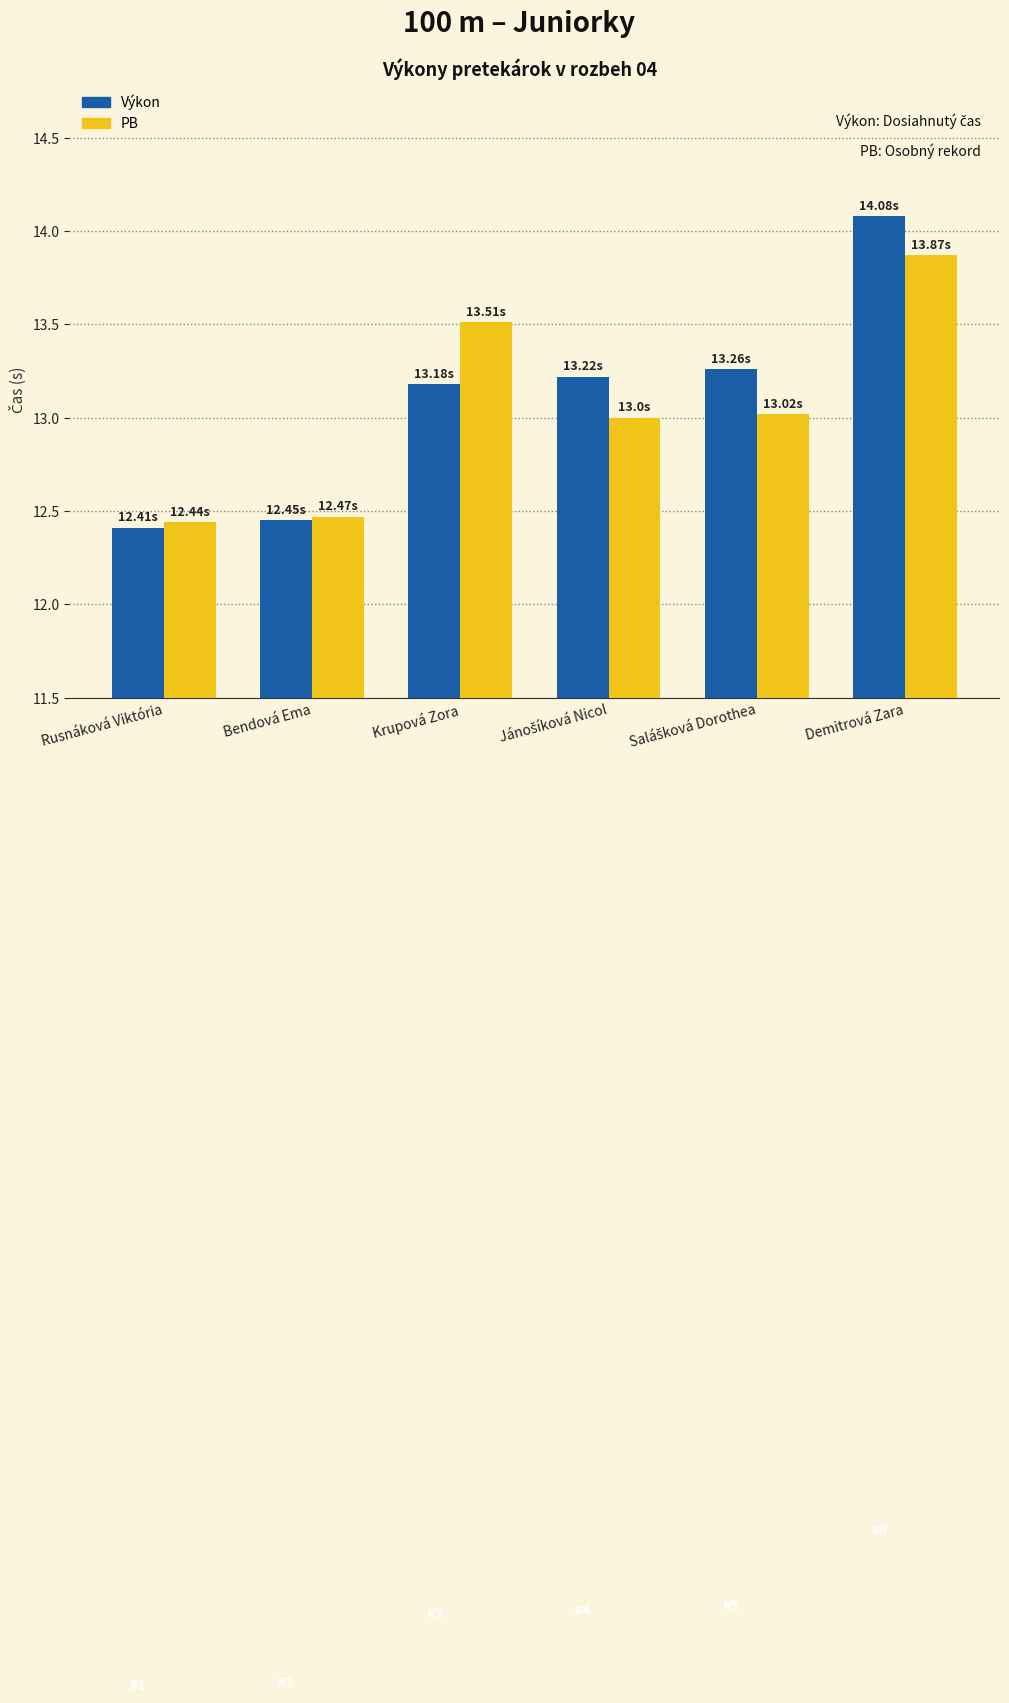

What position from the right is Krupová Zora?

4